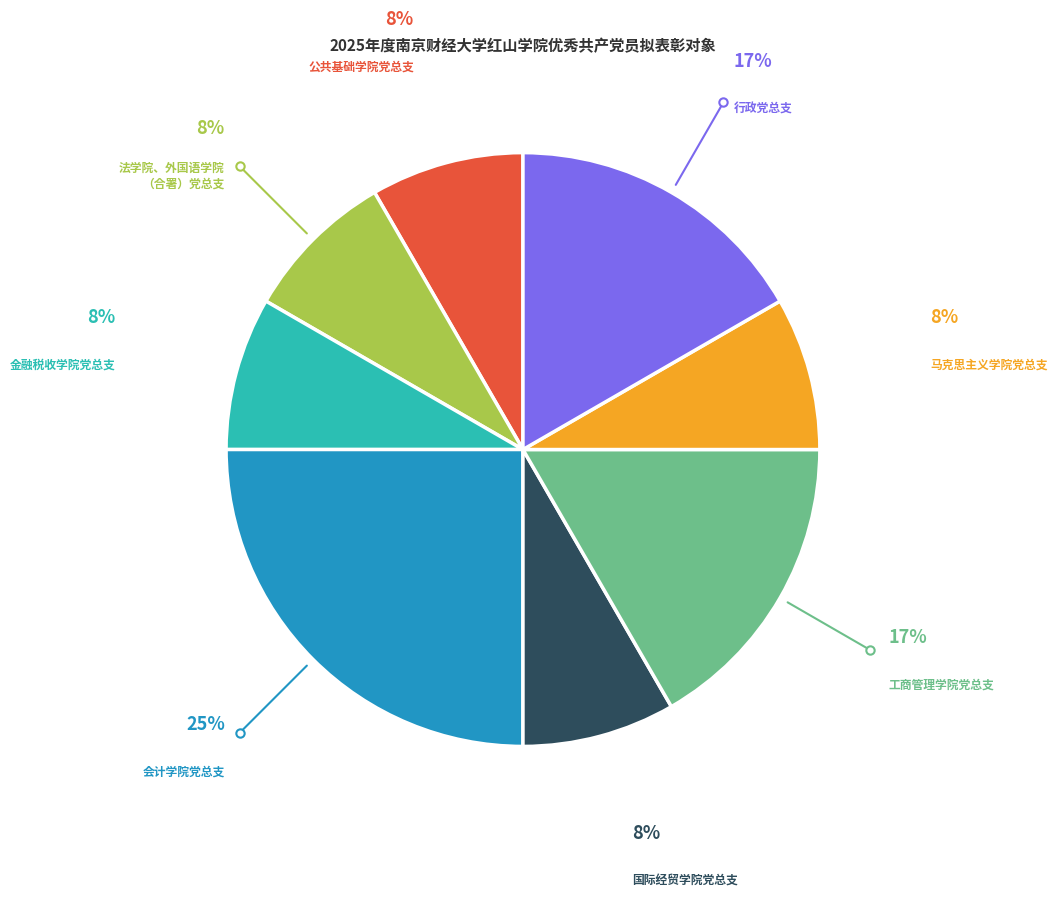

Is there a majority slice in this chart?

No